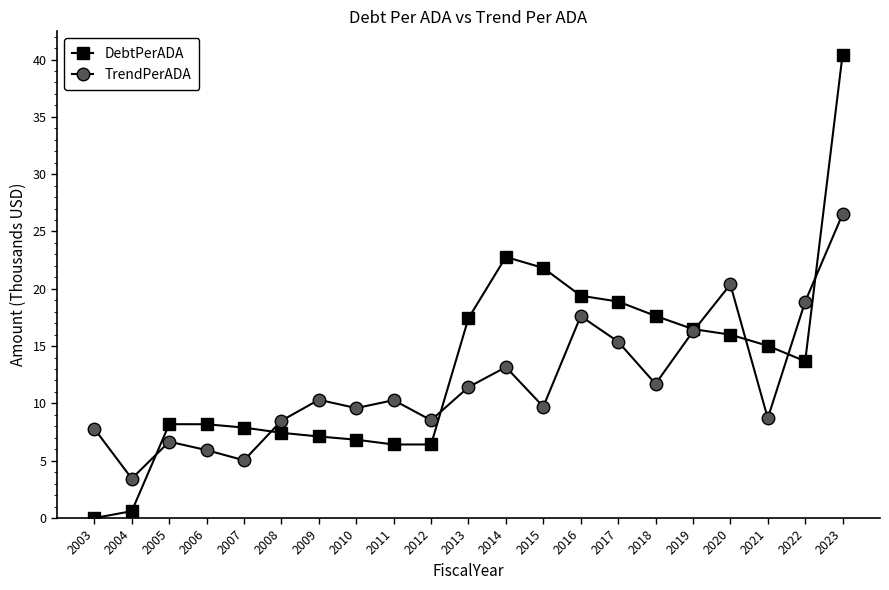

Rank the series at 2017 from highest to lowest value.

DebtPerADA, TrendPerADA